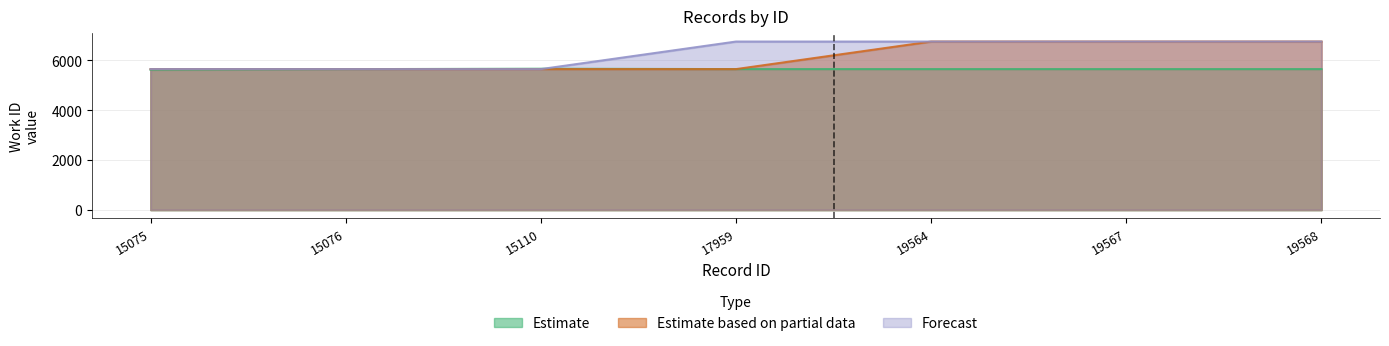

Reading right to left, transcribe all the data shown in this chart.

Estimate: 5642	5642	5642	5642	5657	5640	5614
Estimate based on partial data: 6747	6747	6747	5642	5642	5642	5642
Forecast: 6747	6747	6747	6747	5642	5642	5642